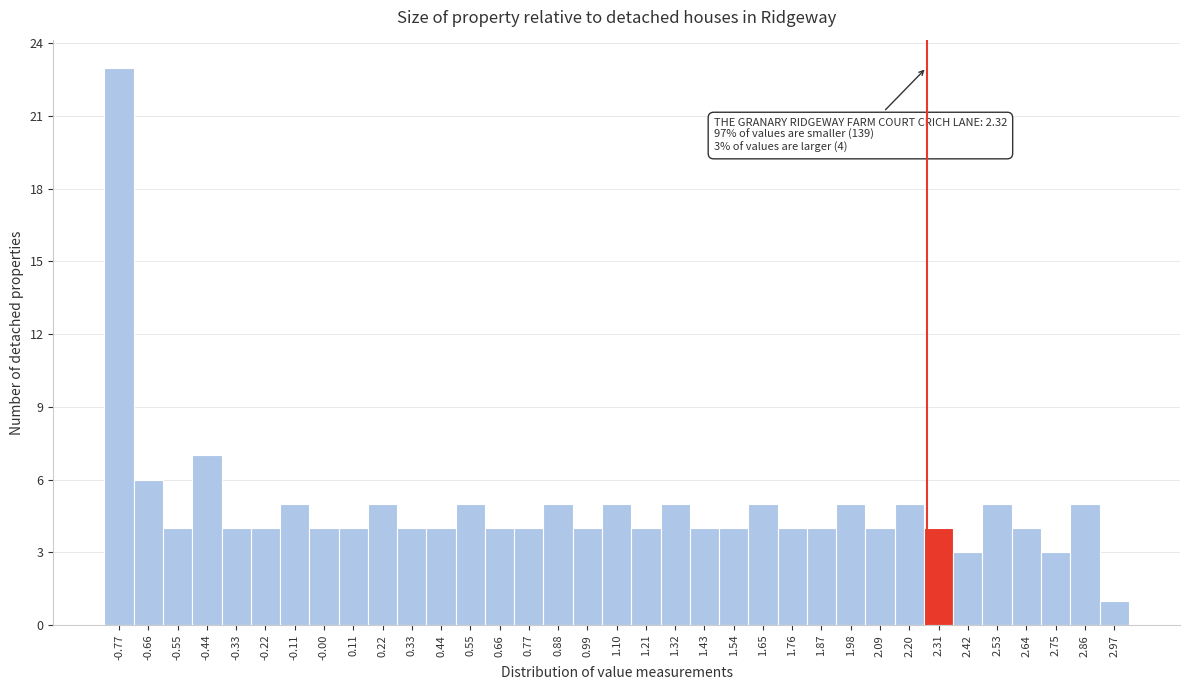

What is the change in value from 0.77 to 2.20?

+1